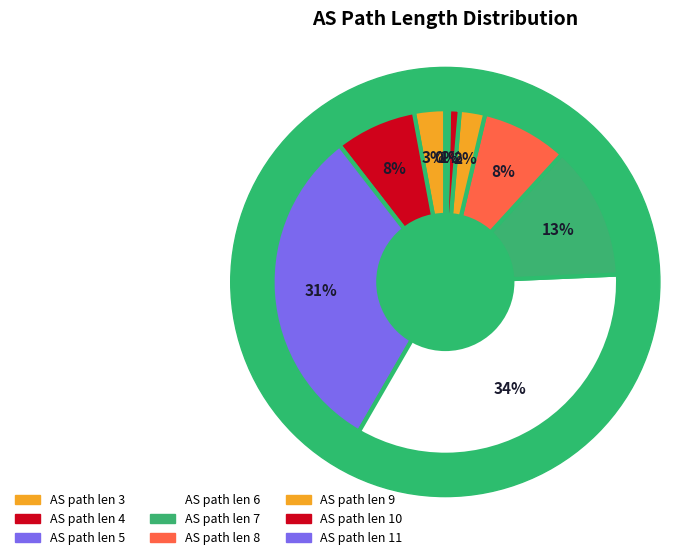

Is there a majority slice in this chart?

No